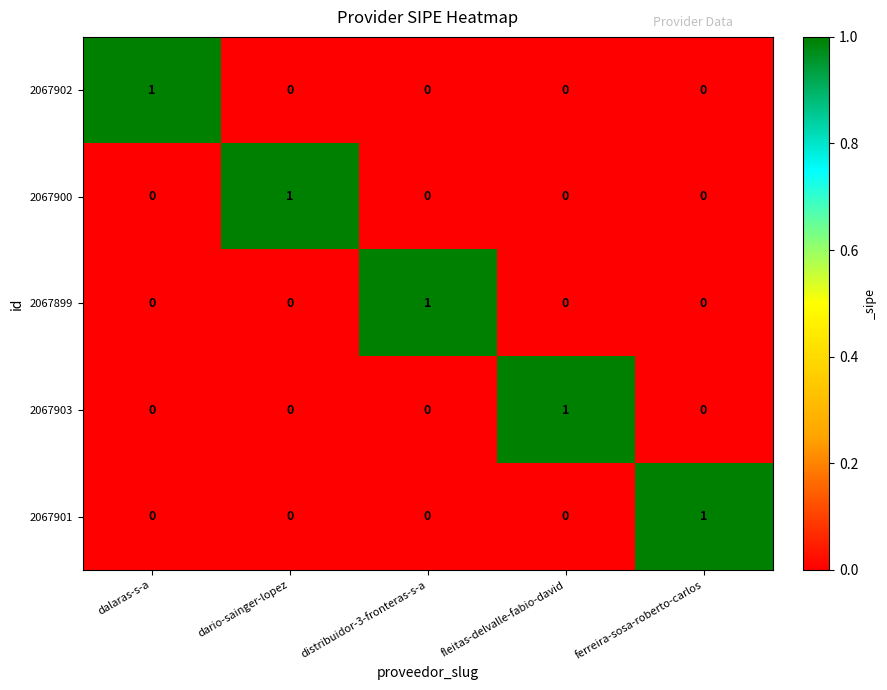

Count the 2067899 values in the range 0 to 1.

5